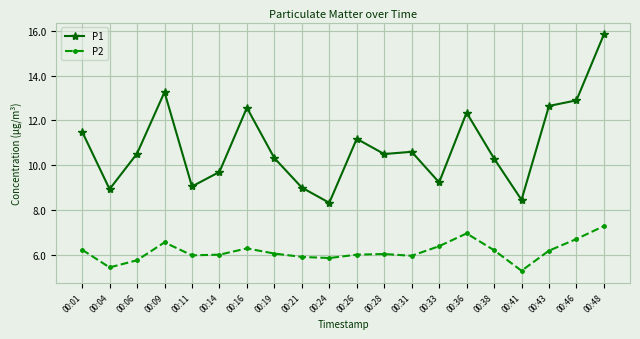

Which series has the largest total across all categories?

P1